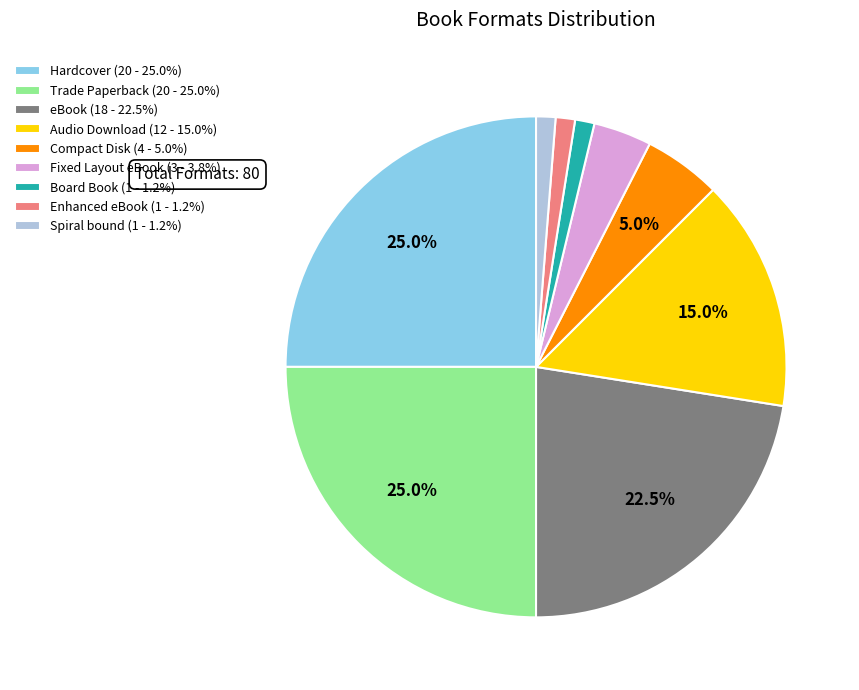

The eBook slice represents 8% of the pie. True or false?

False